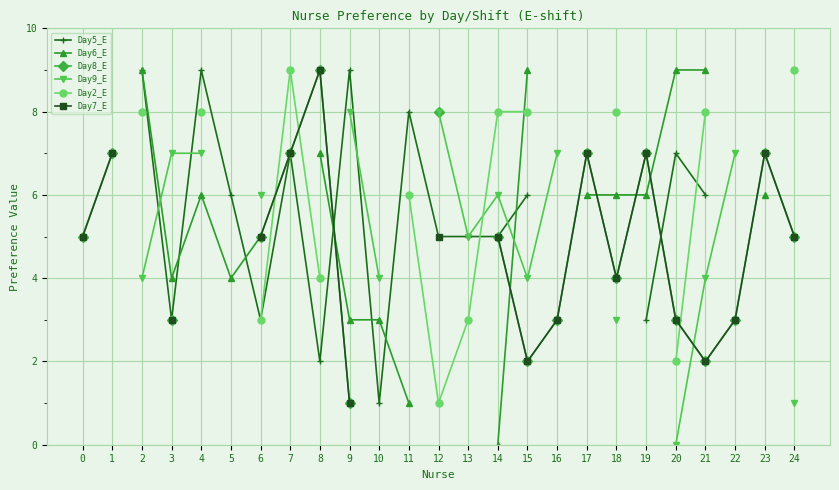

What is the greatest value displayed?

9.0